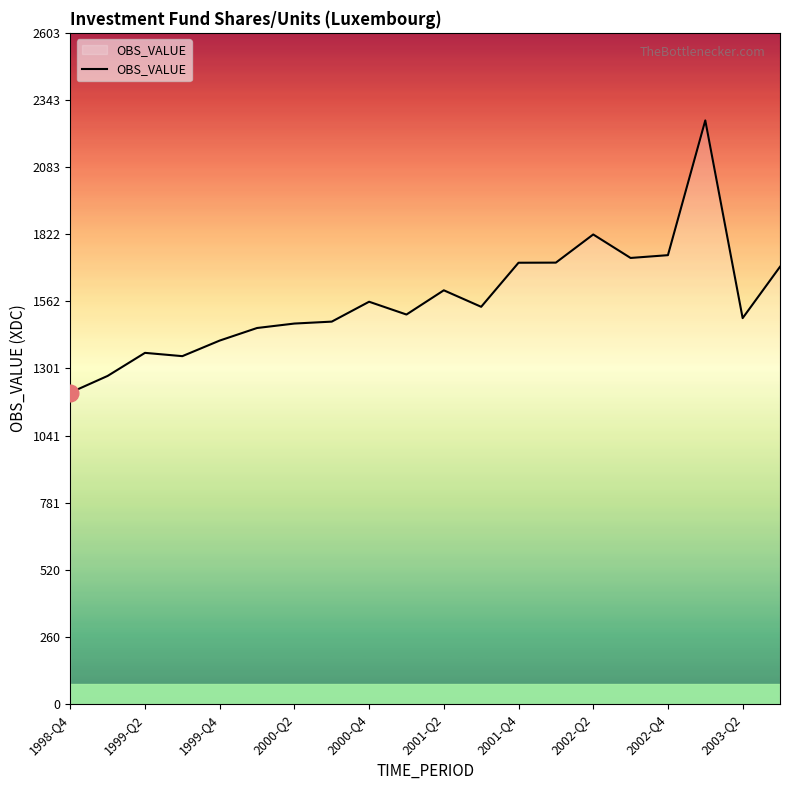

What is the maximum value shown in the chart?

2264.1